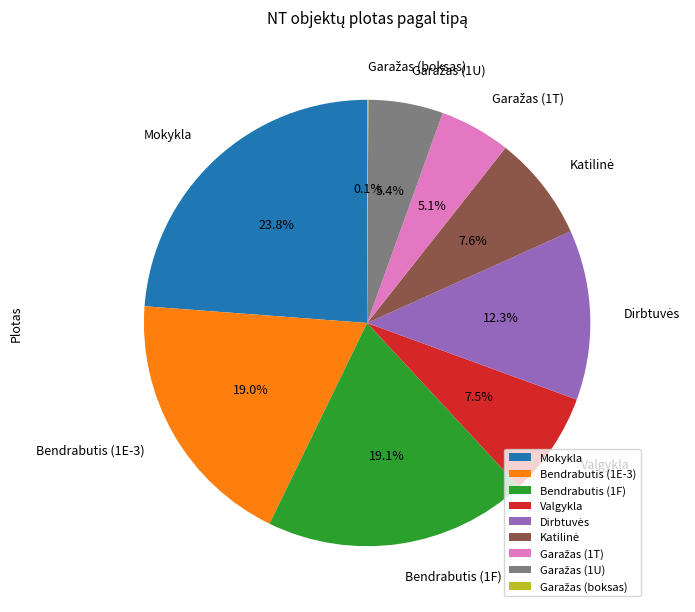

Which slice is the largest?

Mokykla